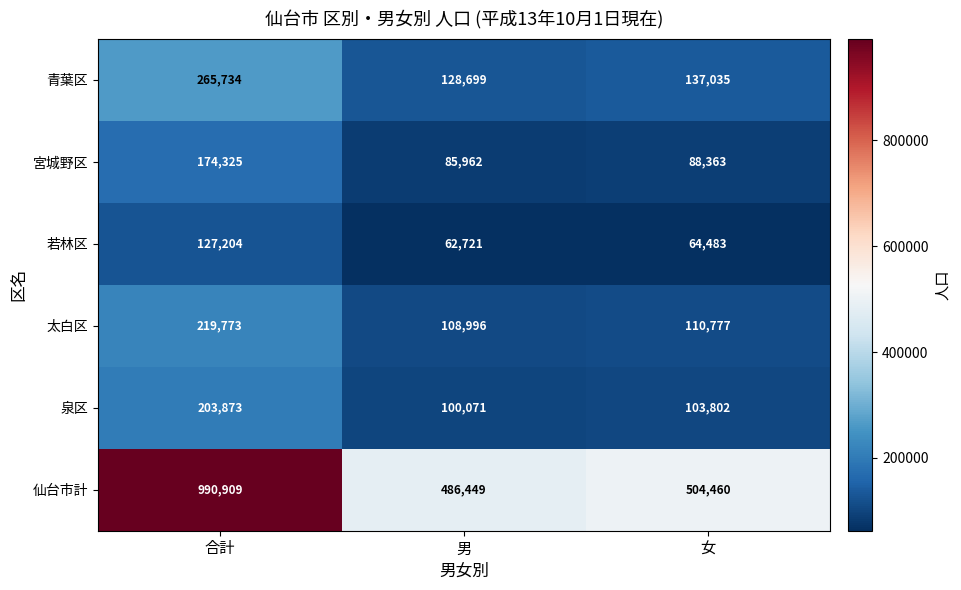

How many series are shown in this chart?

6